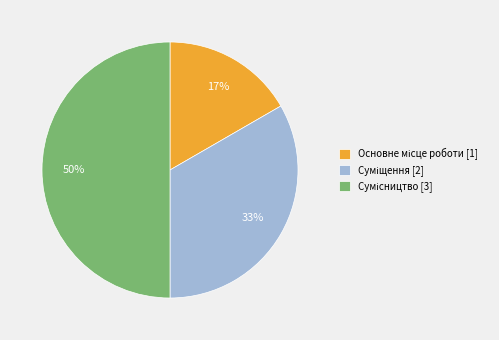

To the nearest percent, what is the difference between the largest and smallest slice percentages?

33%